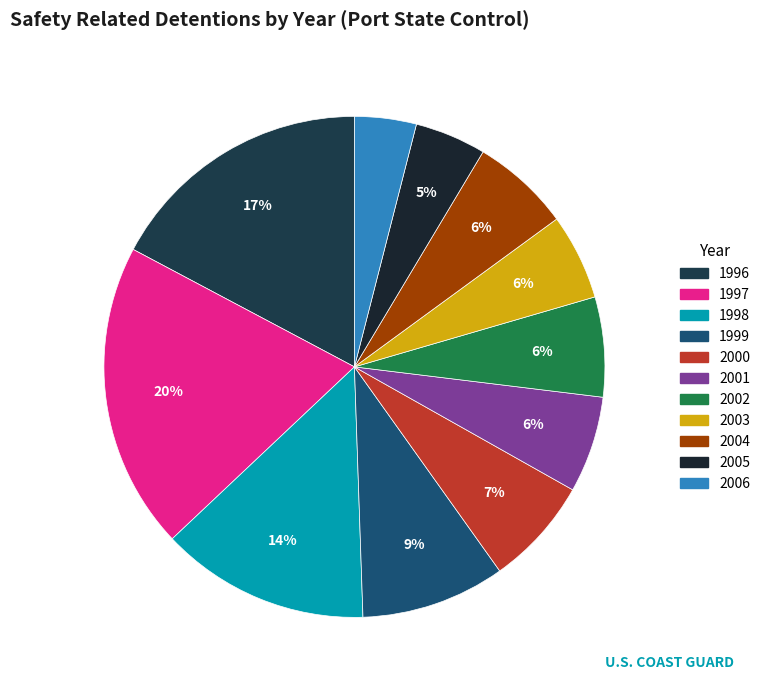

What percentage is NOT represented by 2001?

93.8%